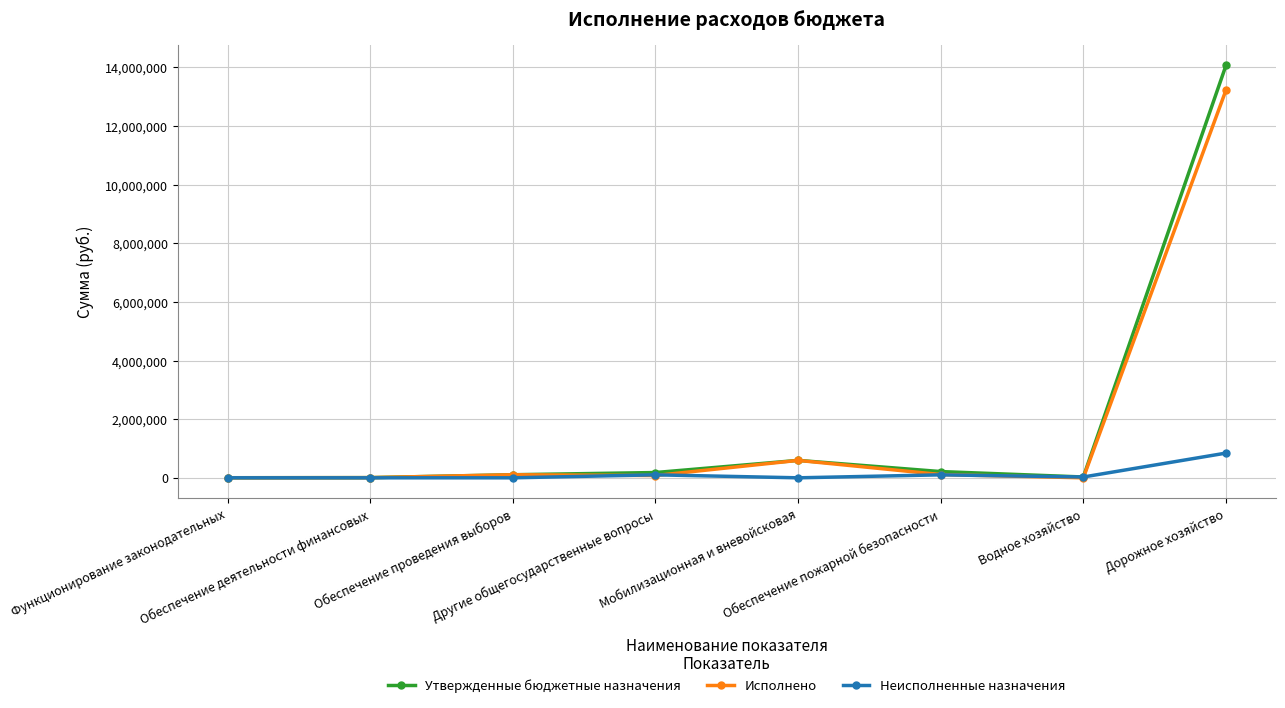

What is the maximum value shown in the chart?

14069162.0